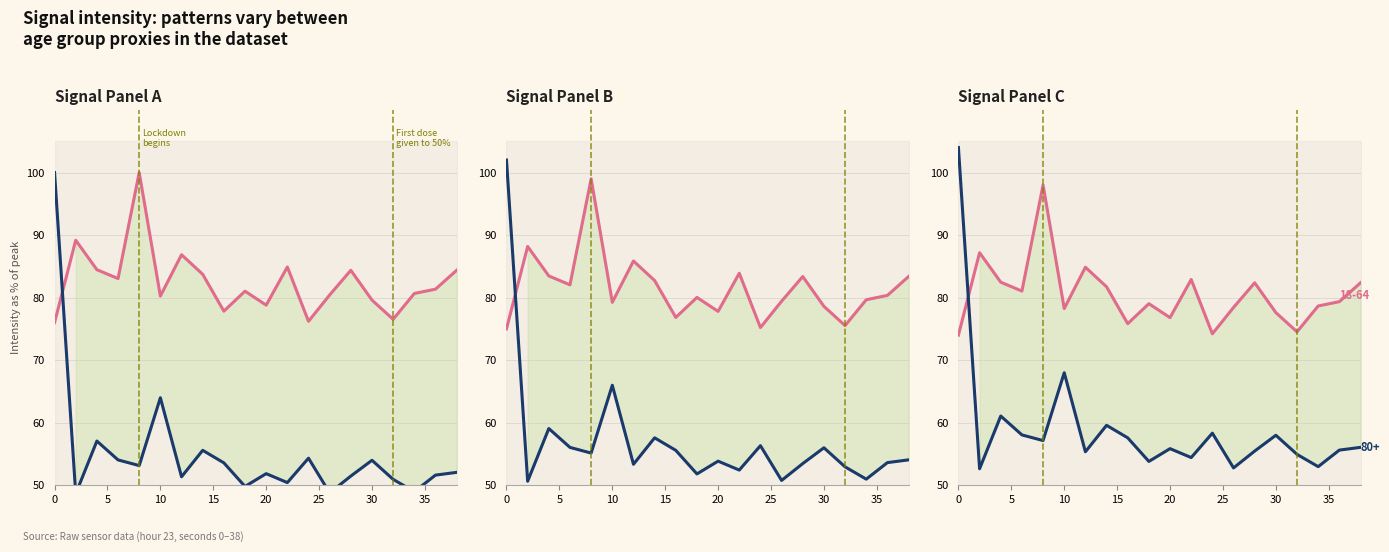

Between 30 and 5, which is larger?

5